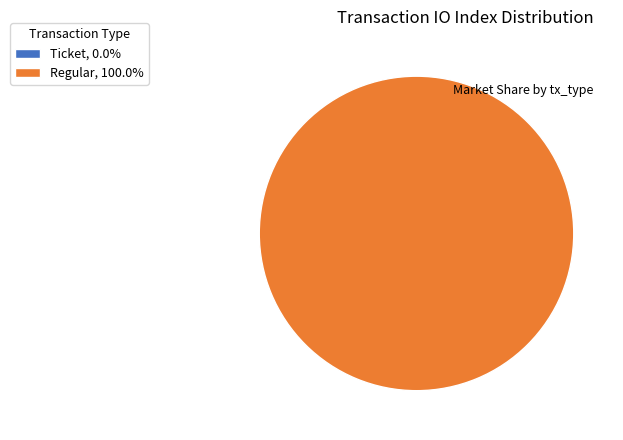

How many segments does this pie chart have?

2